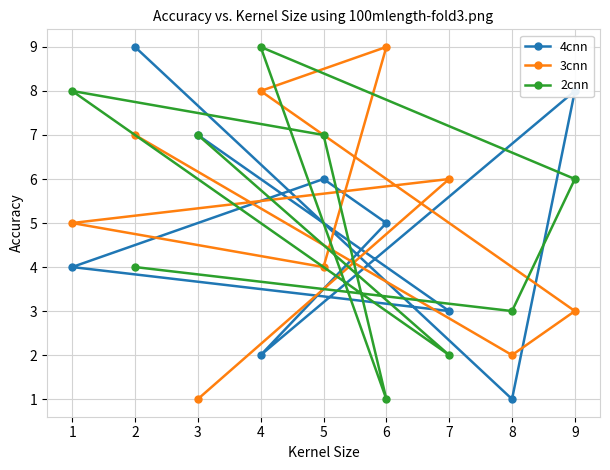

What is the greatest value displayed?

9